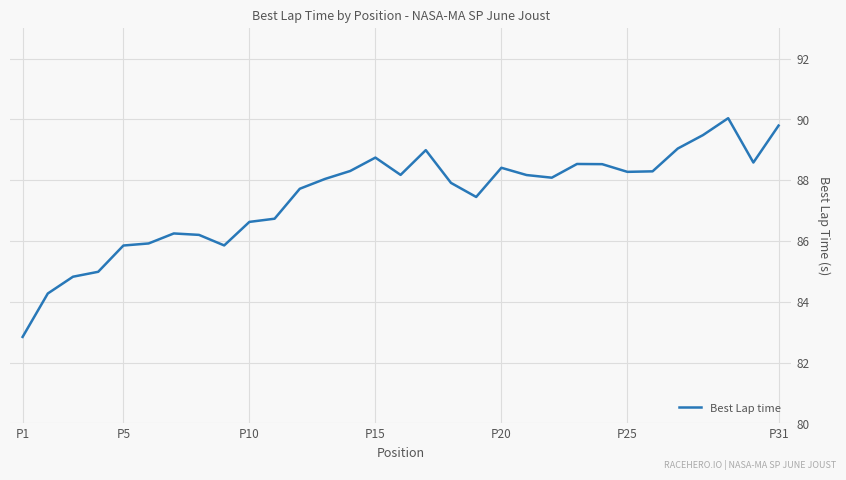

What is the greatest value displayed?

90.0